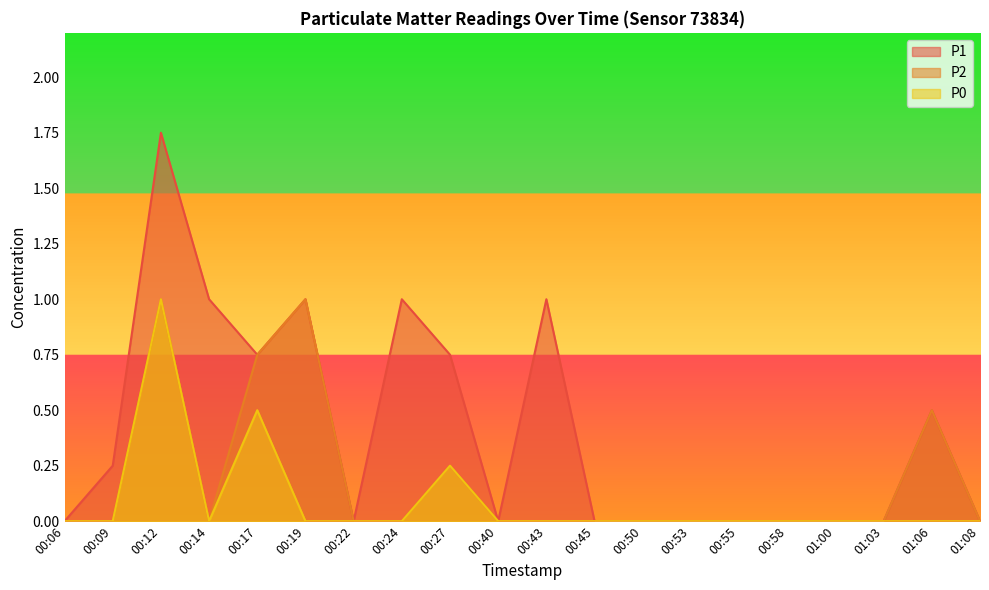

How many P0 values are between 0 and 1?

20